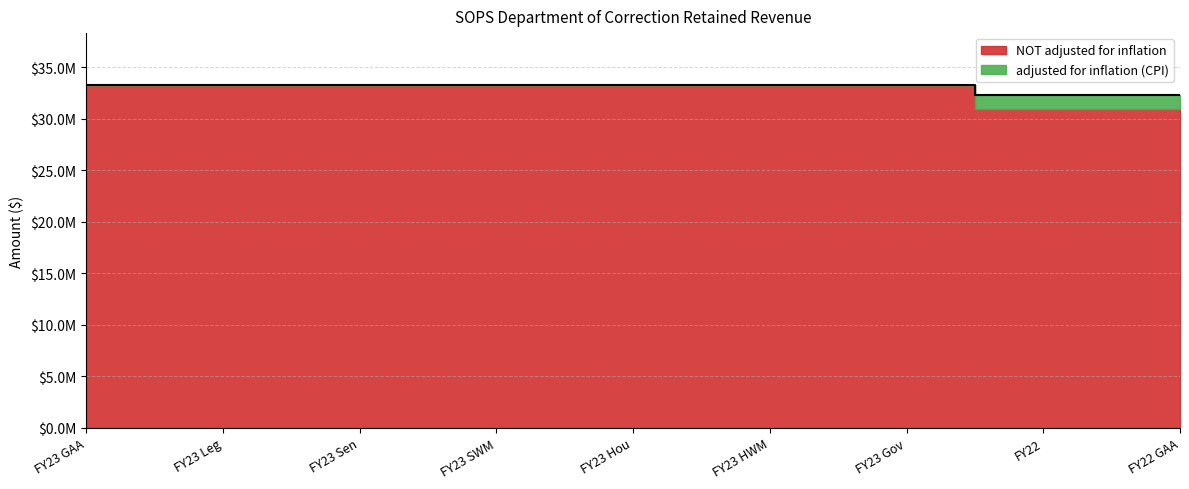

What is the label of the 5th point from the left?

FY23 Hou